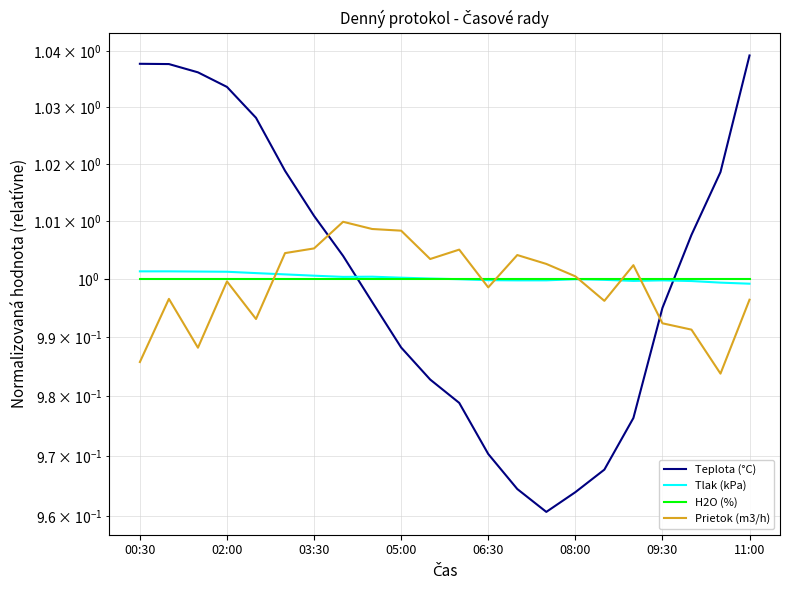

Which has a higher value, 09:30 or 02:00?

02:00